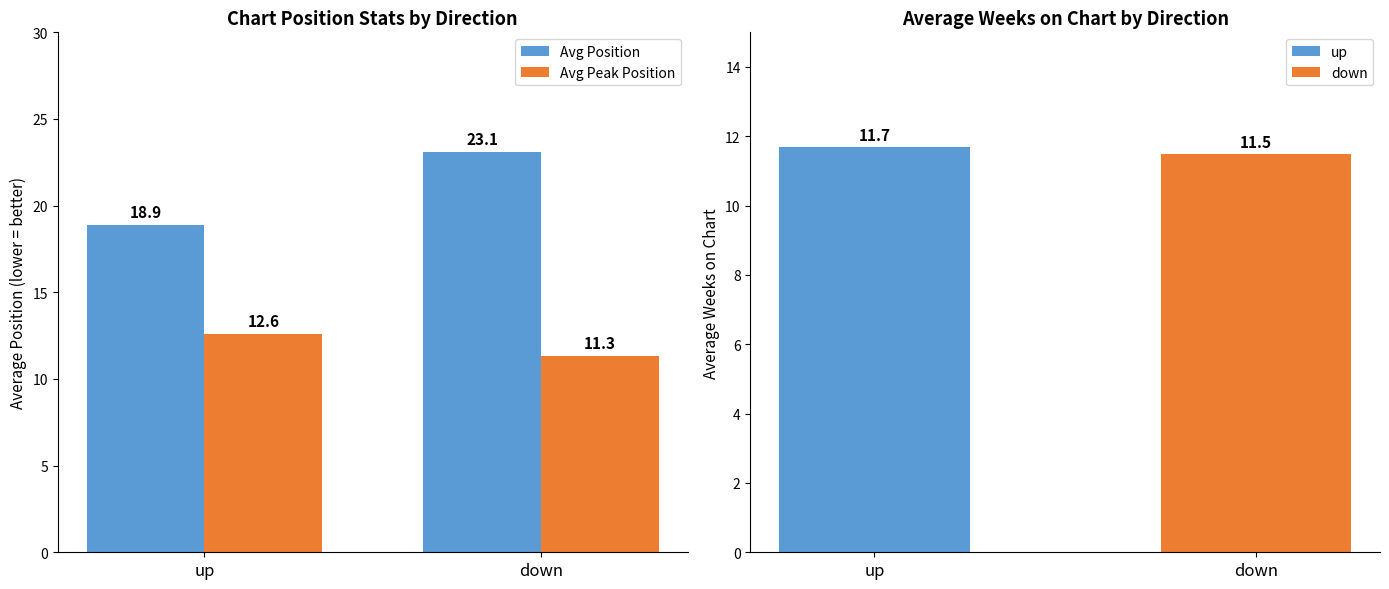

What is the total value across all series at down?

34.4